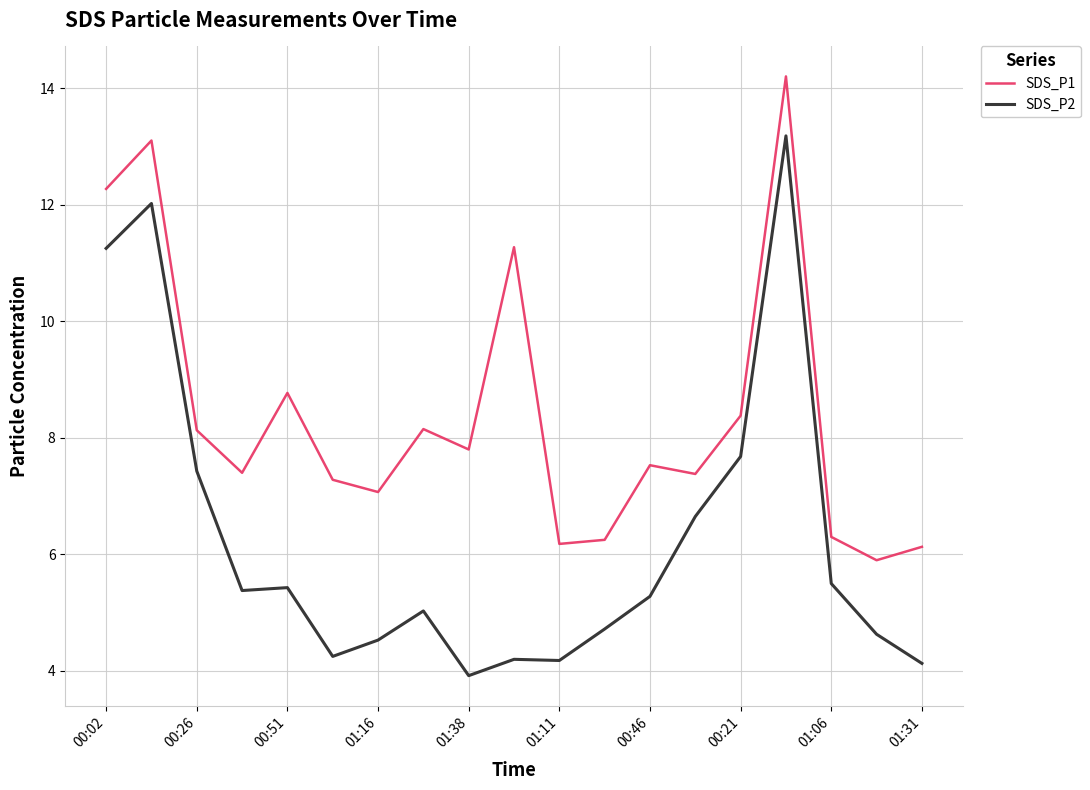

True or false: SDS_P1 and SDS_P2 cross at least once.

False